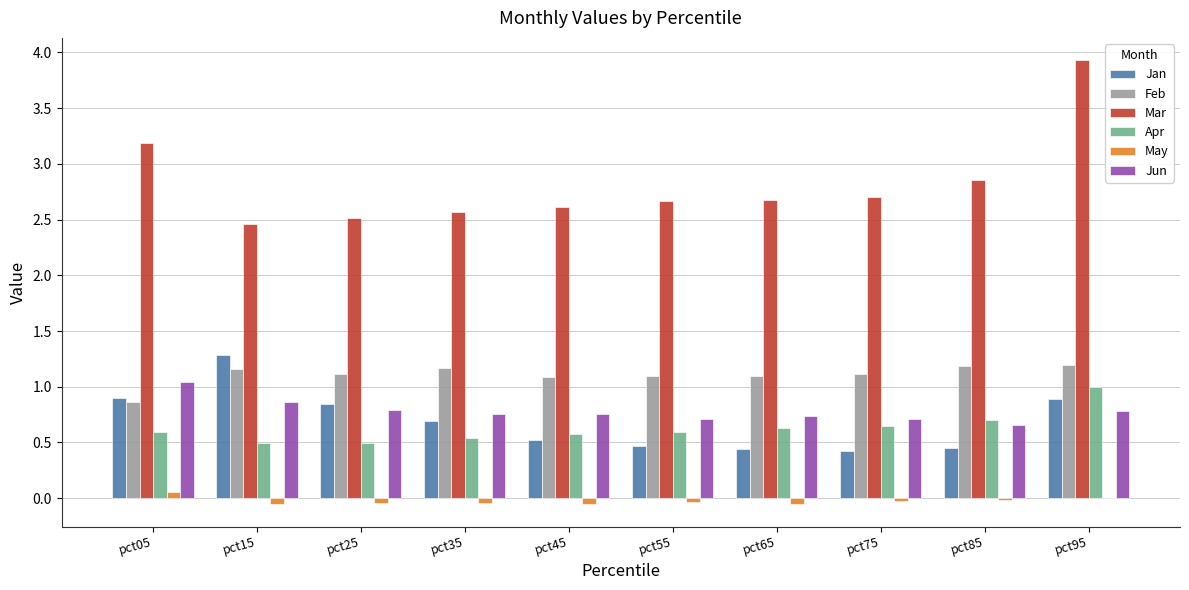

What is the maximum value for Mar?

3.9